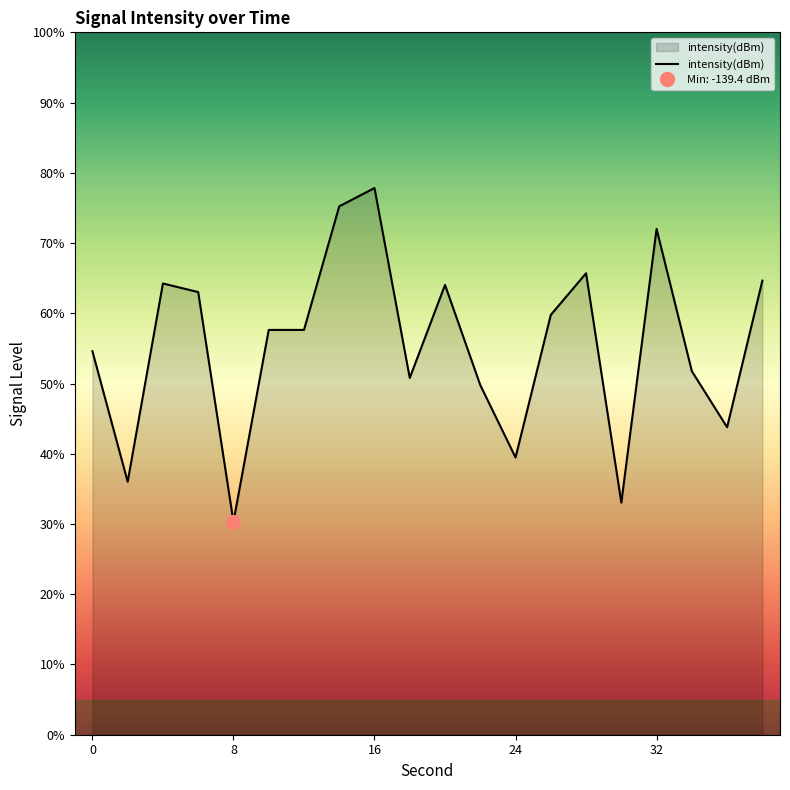

How many values are below -129?

12